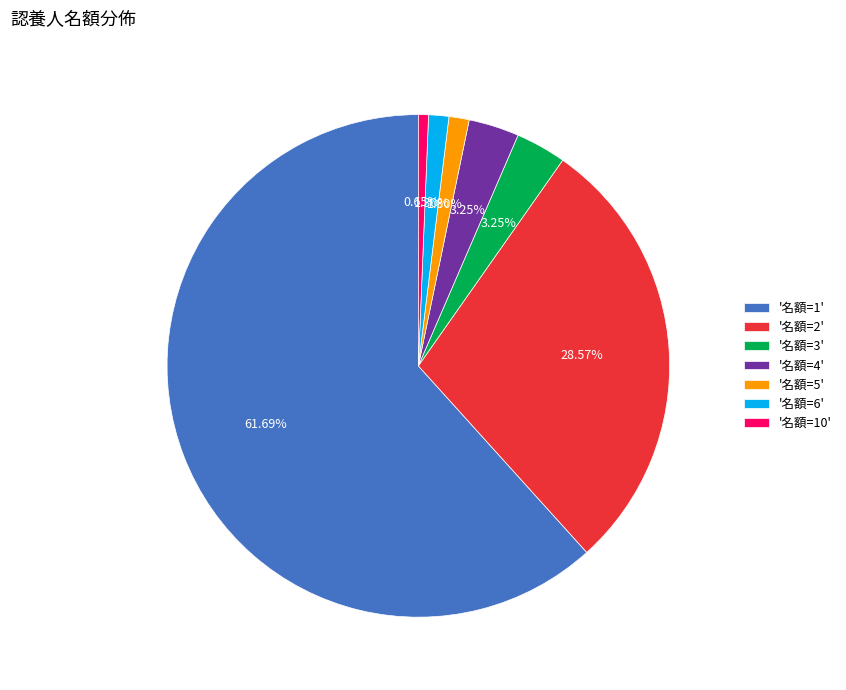

Which category accounts for the majority?

'名額=1'